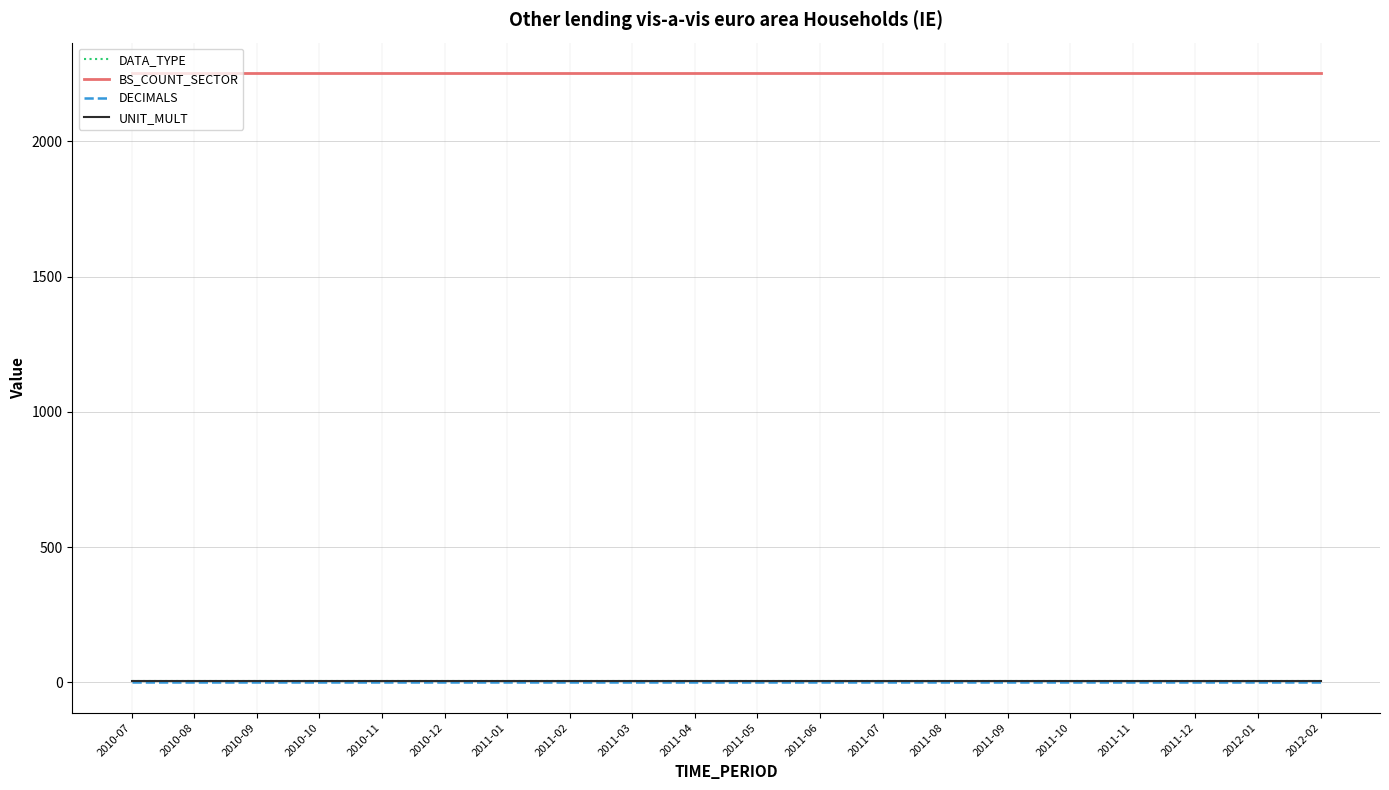

Which series has the largest total across all categories?

BS_COUNT_SECTOR